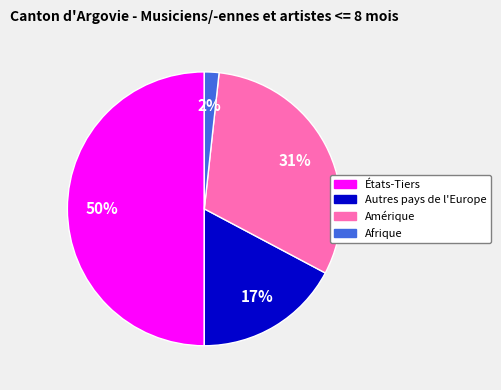

To the nearest percent, what percentage of the pie is Afrique?

2%